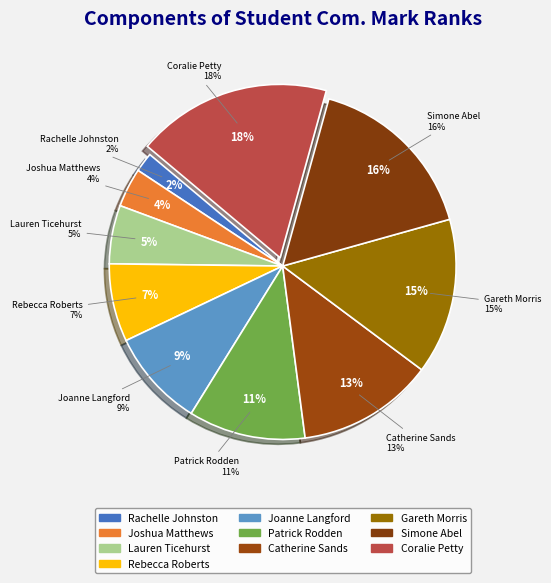

Do Coralie Joy Petty and Rachelle Nadine Johnston together represent more than half of the pie?

No